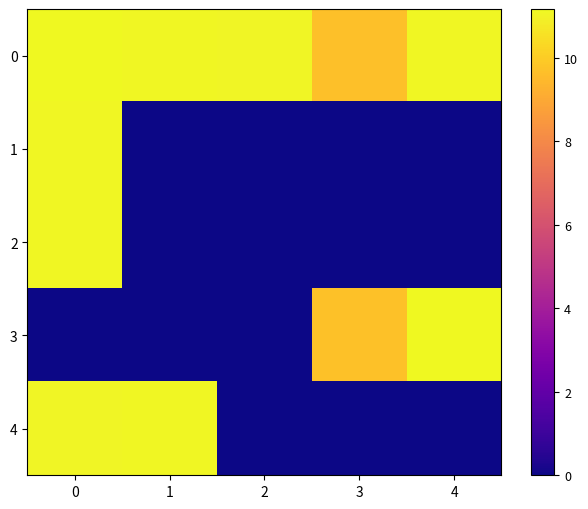

Reading left to right, extract all data points from this chart.

0: 0=11.2	1=11.1	2=11.1	3=9.7	4=11.1
1: 0=11.1	1=0.0	2=0.0	3=0.0	4=0.0
2: 0=11.1	1=0.0	2=0.0	3=0.0	4=0.0
3: 0=0.0	1=0.0	2=0.0	3=9.7	4=11.1
4: 0=11.1	1=11.1	2=0.0	3=0.0	4=0.0